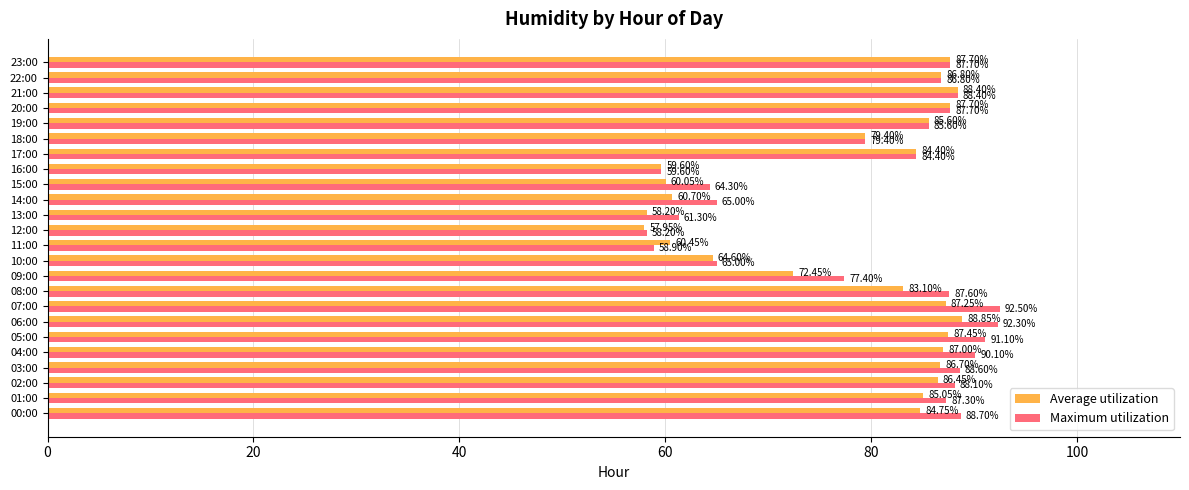

What is the difference between the maximum and minimum values in the Average utilization series?

30.9